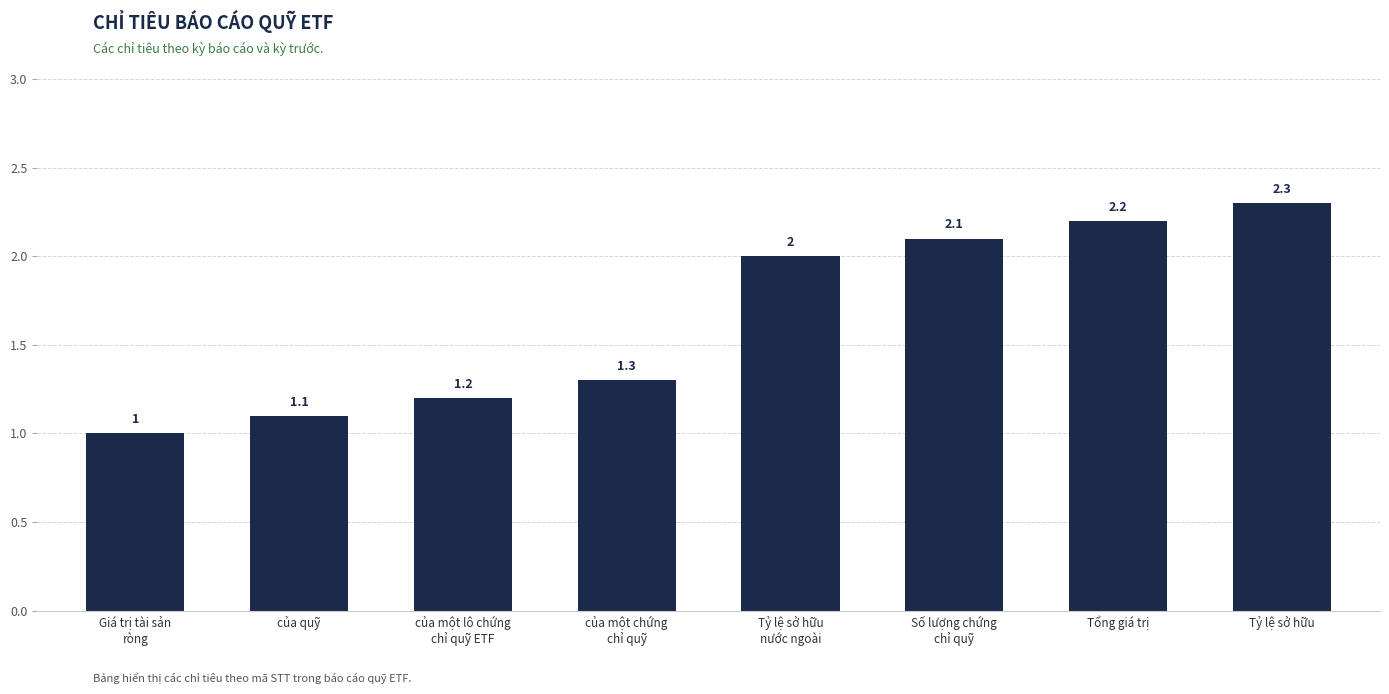

List the labels in order of value, smallest first.

Giá trị tài sản
ròng, của quỹ, của một lô chứng
chỉ quỹ ETF, của một chứng
chỉ quỹ, Tỷ lệ sở hữu
nước ngoài, Số lượng chứng
chỉ quỹ, Tổng giá trị, Tỷ lệ sở hữu